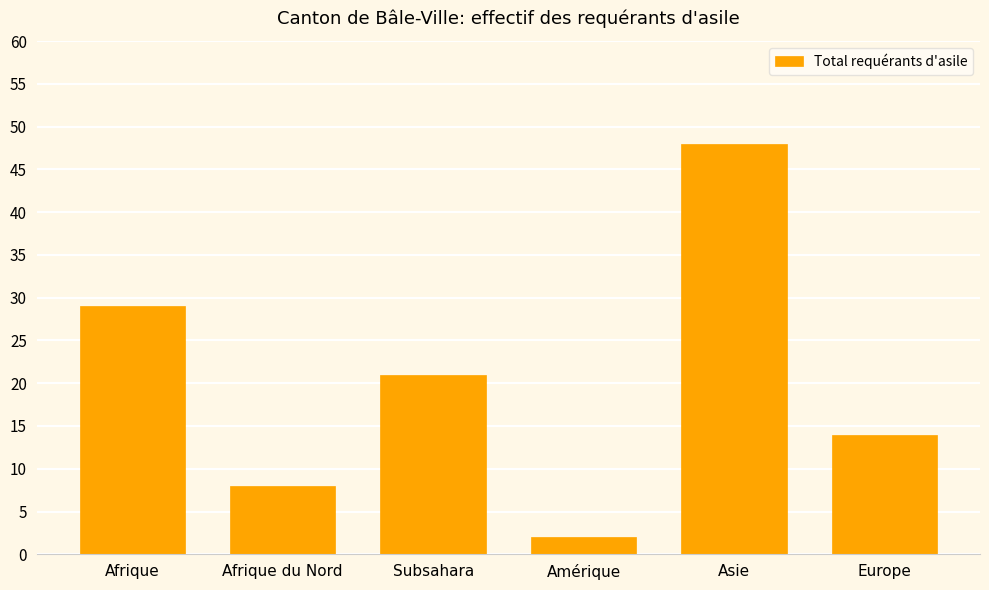

Reading right to left, what are all the values shown in this chart?

Europe=14	Asie=48	Amérique=2	Subsahara=21	Afrique du Nord=8	Afrique=29